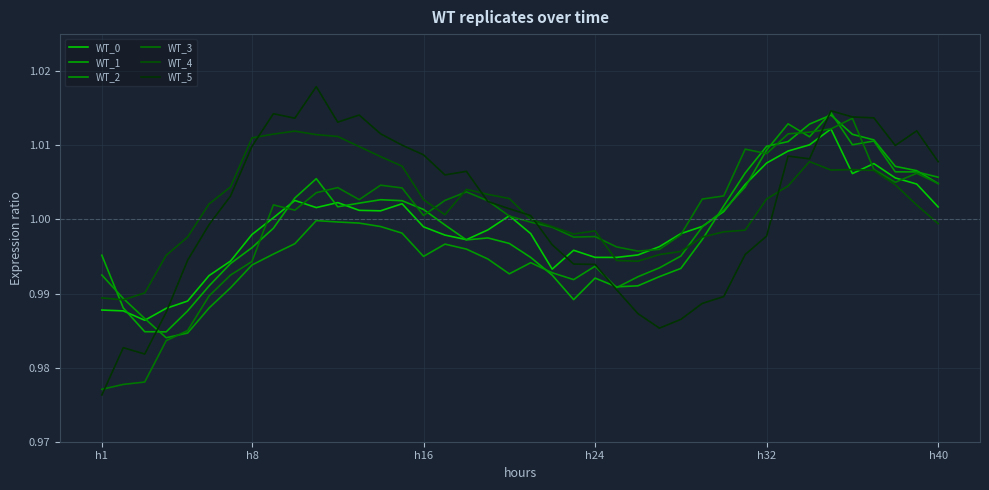

Does the chart have visible grid lines?

Yes